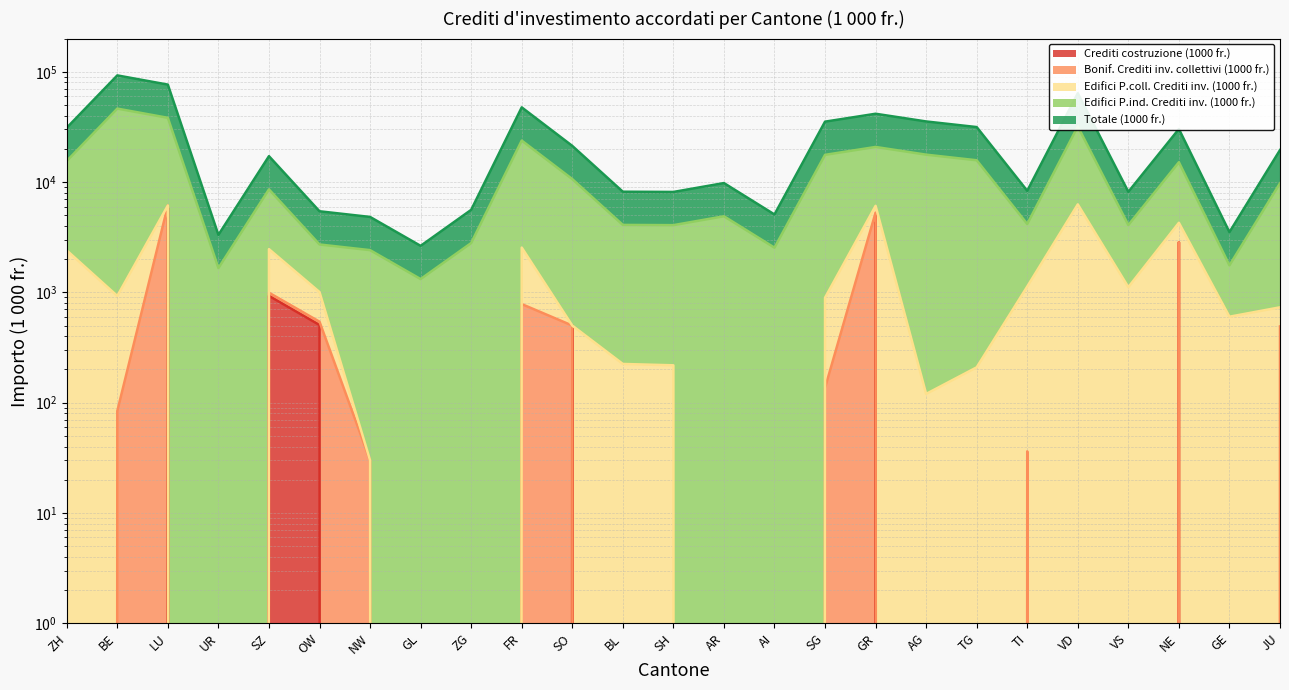

What value does the Totale (1000 fr.) series have at NW?

4828.6